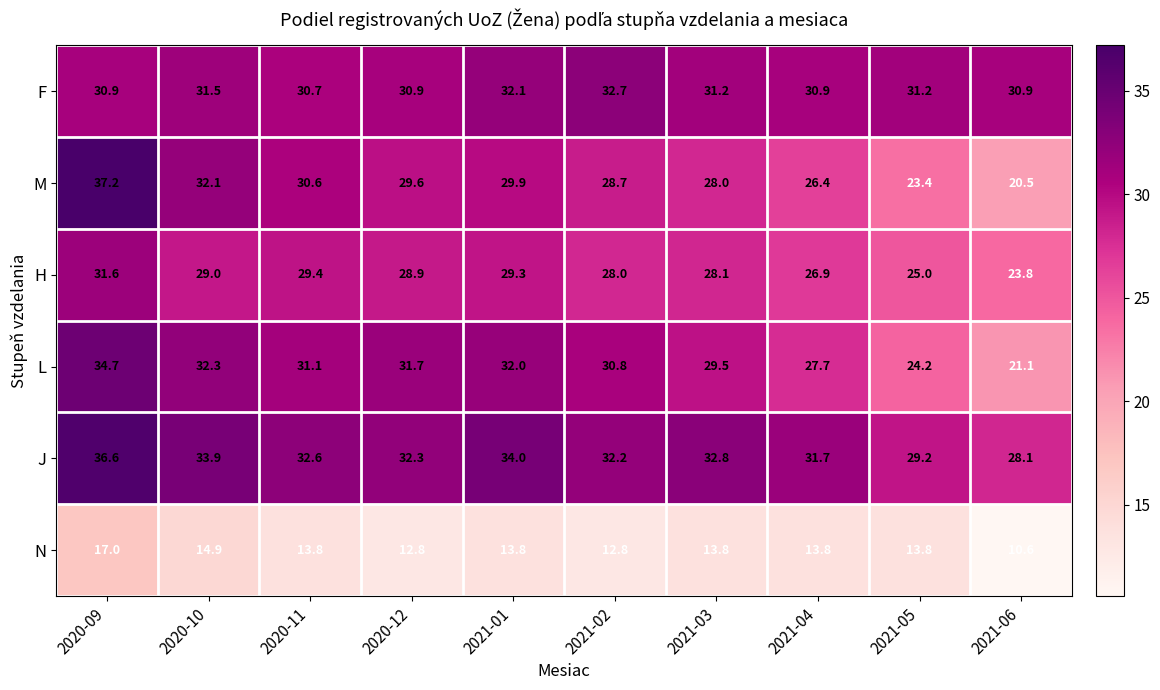

The value of H at 2021-03 is 28.1. True or false?

True